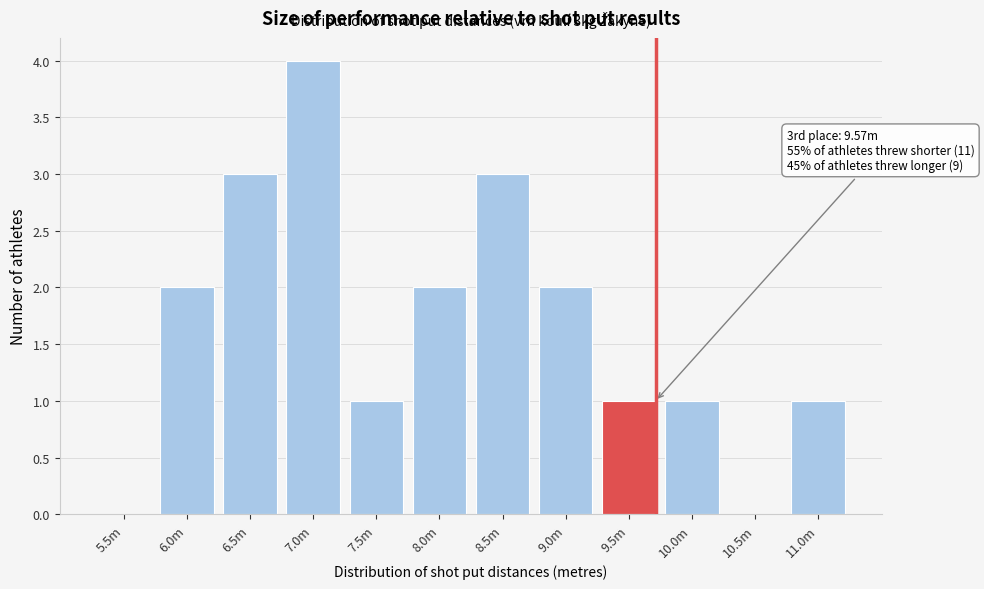

Reading left to right, what are all the values shown in this chart?

5.5m=0	6.0m=2	6.5m=3	7.0m=4	7.5m=1	8.0m=2	8.5m=3	9.0m=2	9.5m=1	10.0m=1	10.5m=0	11.0m=1